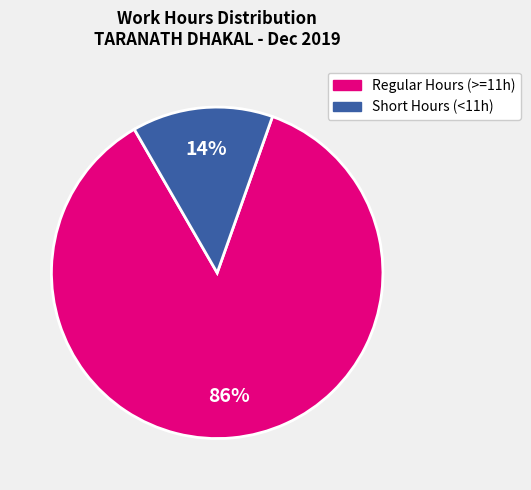

Is there any slice that represents more than half of the pie?

Yes